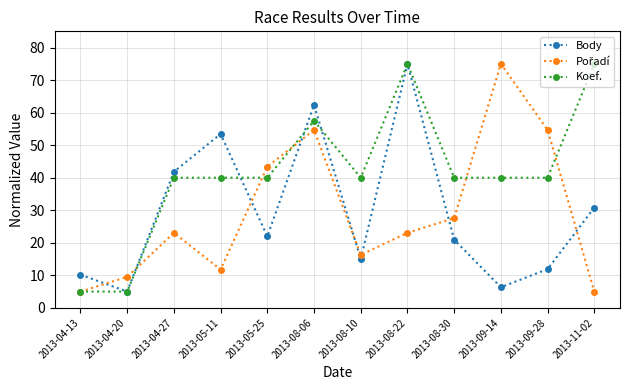

How many series are shown in this chart?

3